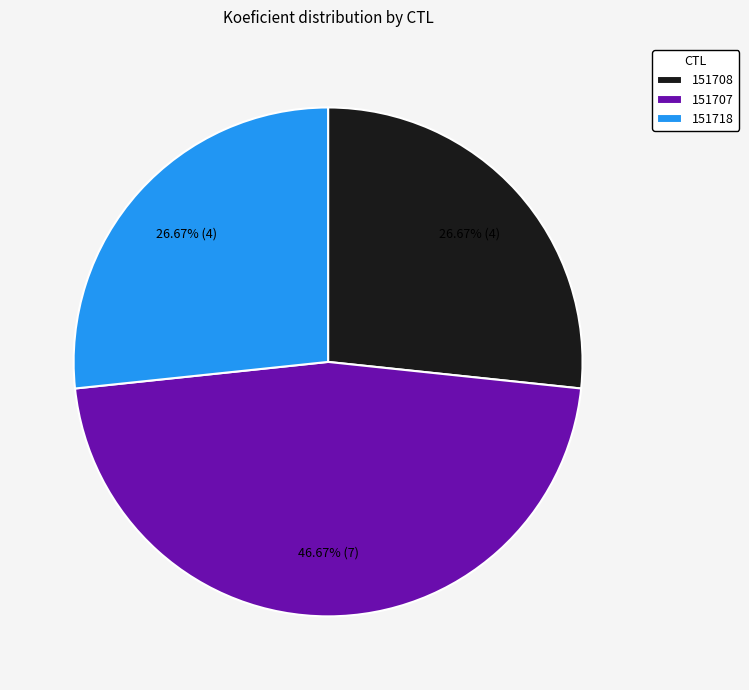

To the nearest percent, what is the average slice percentage?

33%